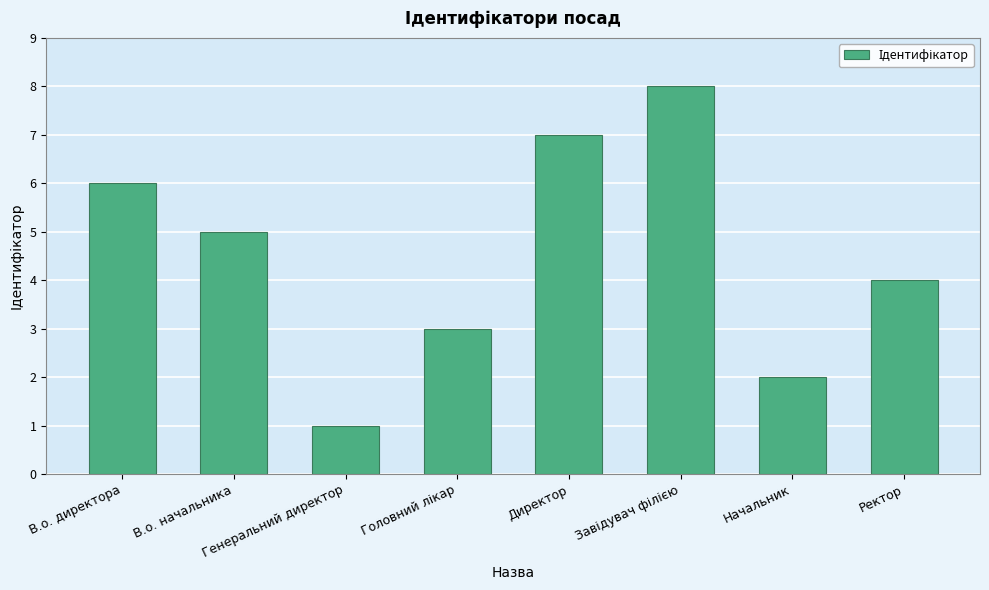

Where is the data nearest to the value 4?

Ректор